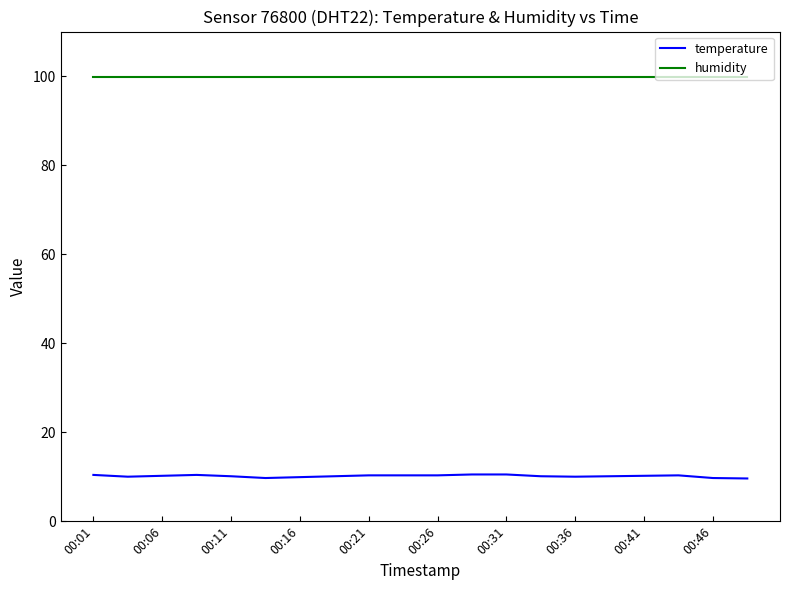

Which series has the largest range (max minus min)?

temperature